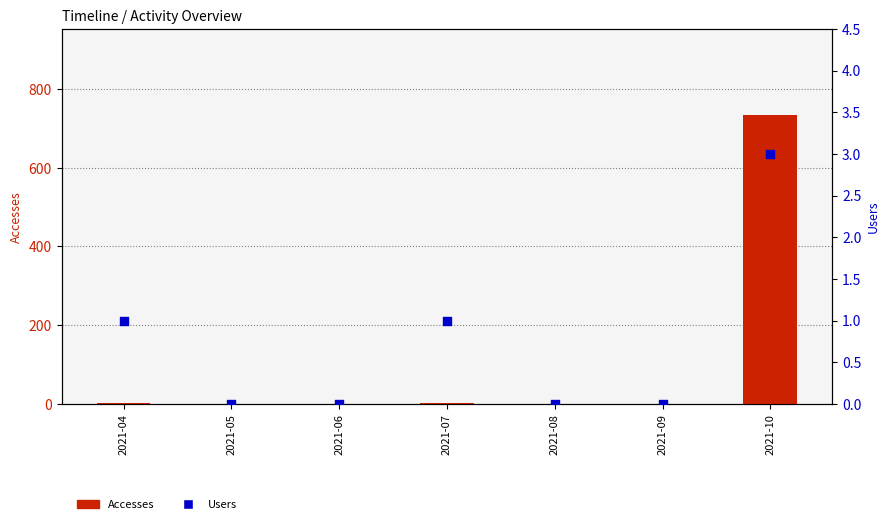

What are all the series names shown in the legend?

Accesses, Users